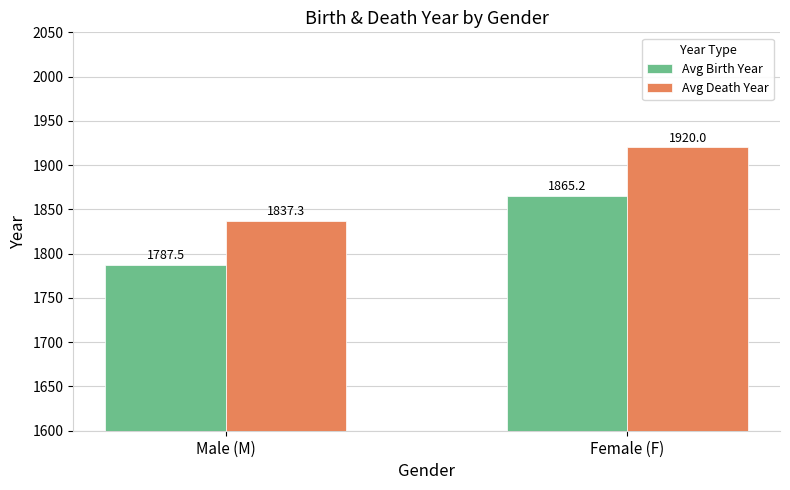

Is it true that Avg Death Year equals 1837.3 at Male (M)?

True